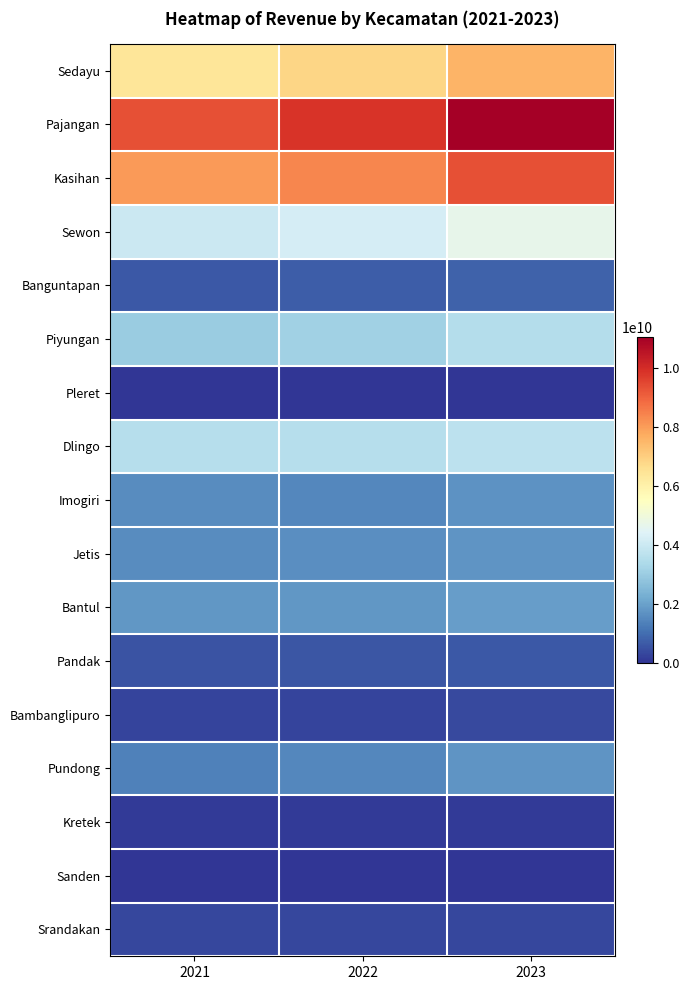

What is the total value across all series at 2023?

49285128000